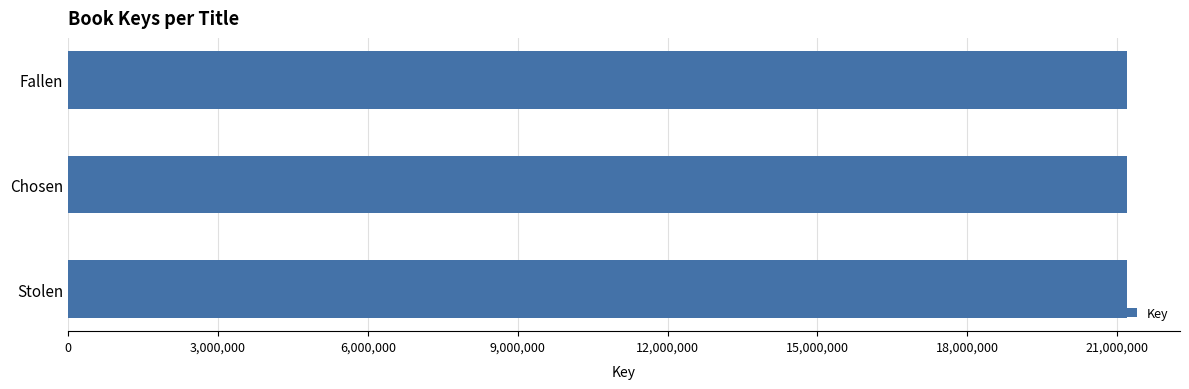

How many values are below 21195951?

1